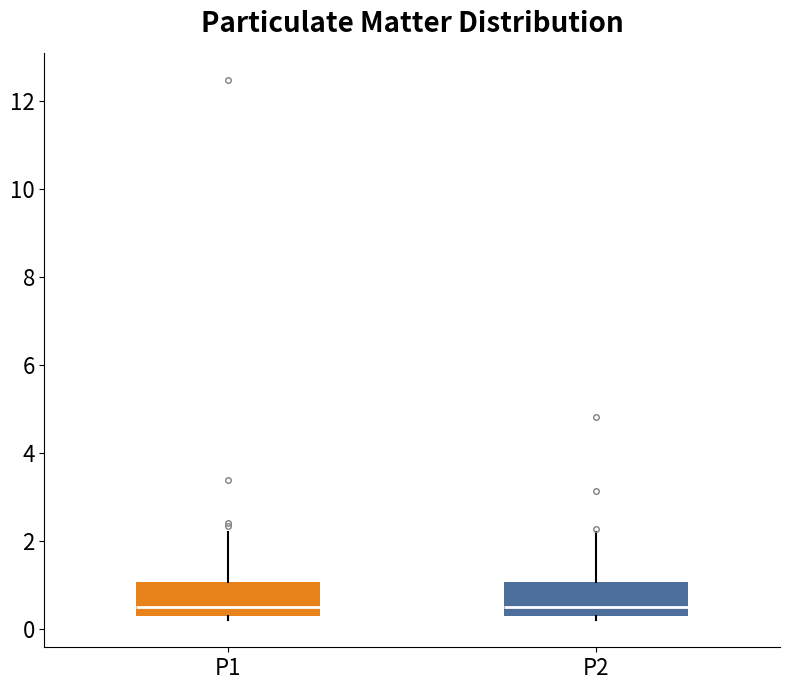

Reading left to right, read every box against the y-axis: the position of its median line, the range the box covers, and the ends of its whiskers. The values are not printed on the chart, so give them approximately, as read against the axis.

P1: median 0.6, box 0.4 to 1.0, whiskers 0.2 to 2.2
P2: median 0.6, box 0.4 to 1.0, whiskers 0.2 to 2.2